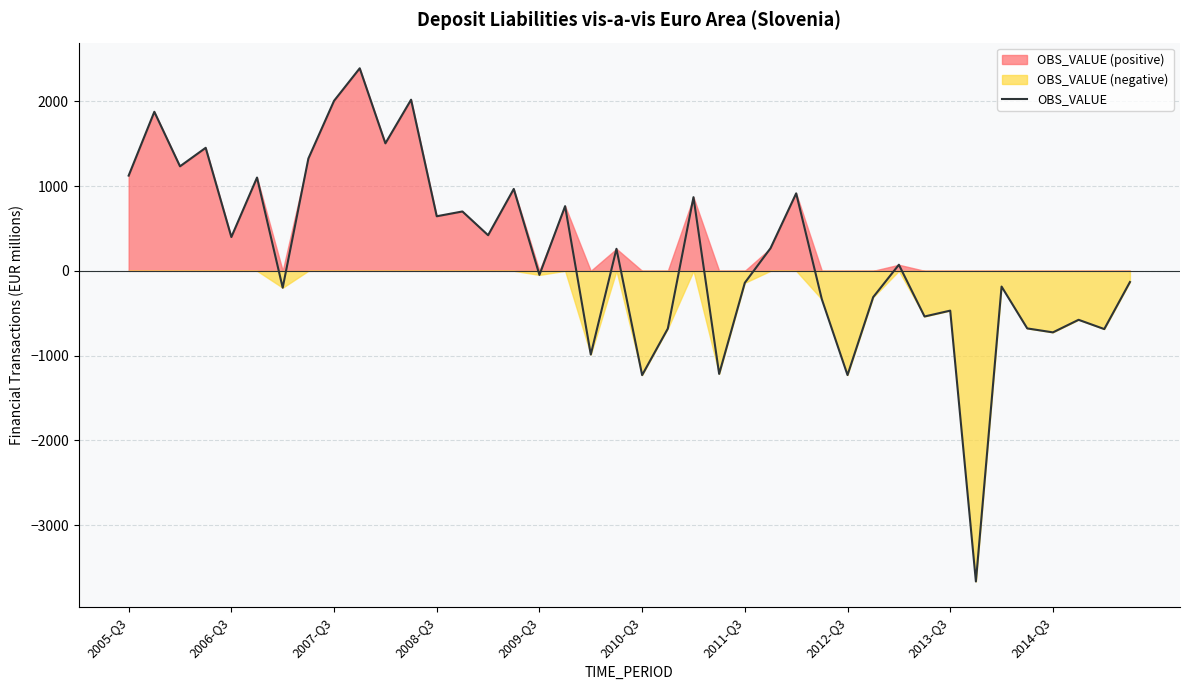

At which label is the value closest to -637?

35